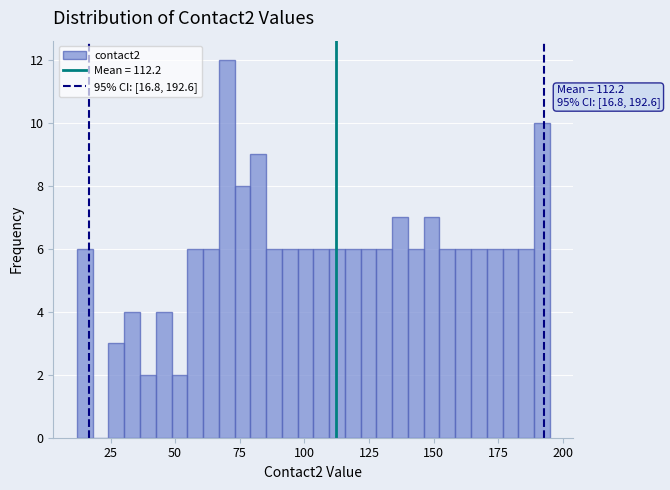

Read against the x-axis, roughly where is the centre of the tallest bar?

70